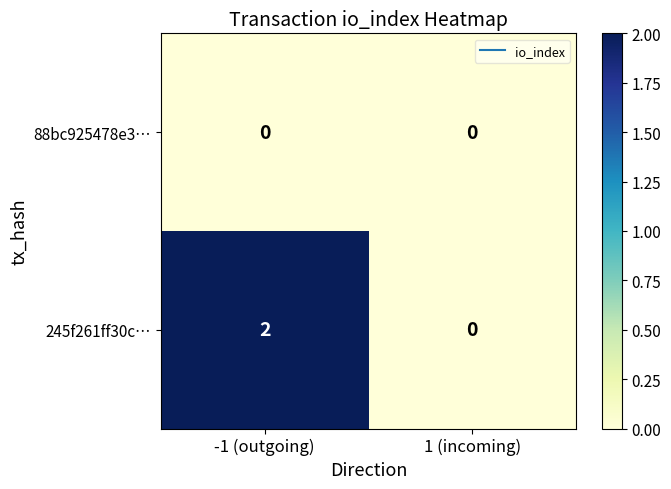

Which series changed the most between -1 (outgoing) and 1 (incoming)?

245f261ff30c…